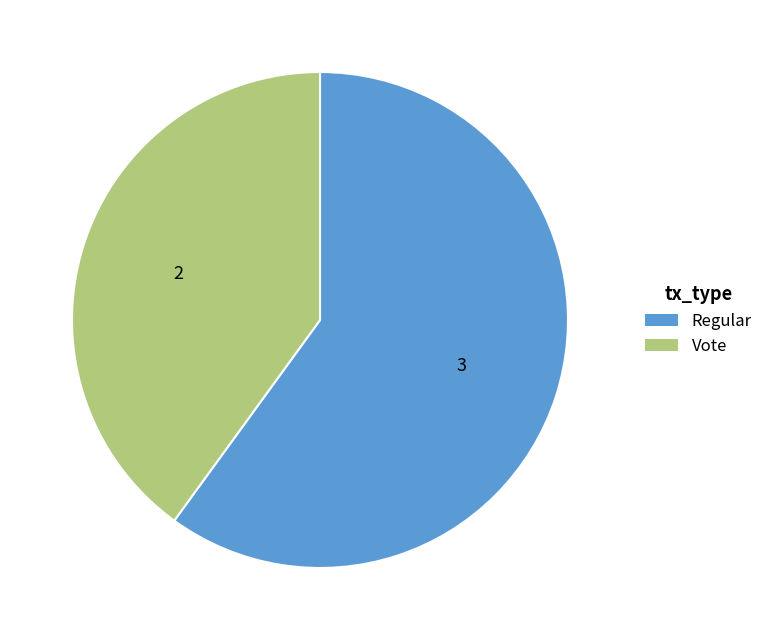

Which has a higher value, Vote or Regular?

Regular